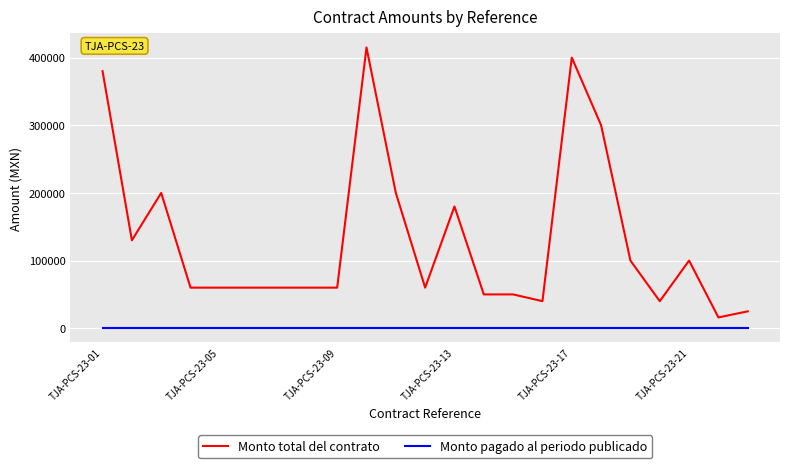

What is the highest value of the Monto total del contrato series?

415000